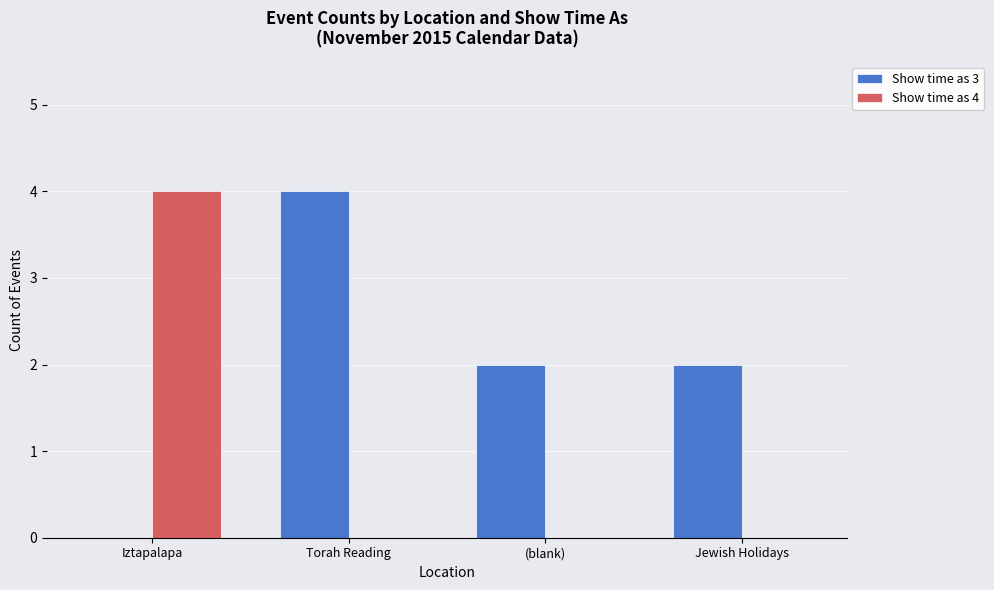

At which label does Show time as 4 reach its peak?

Iztapalapa